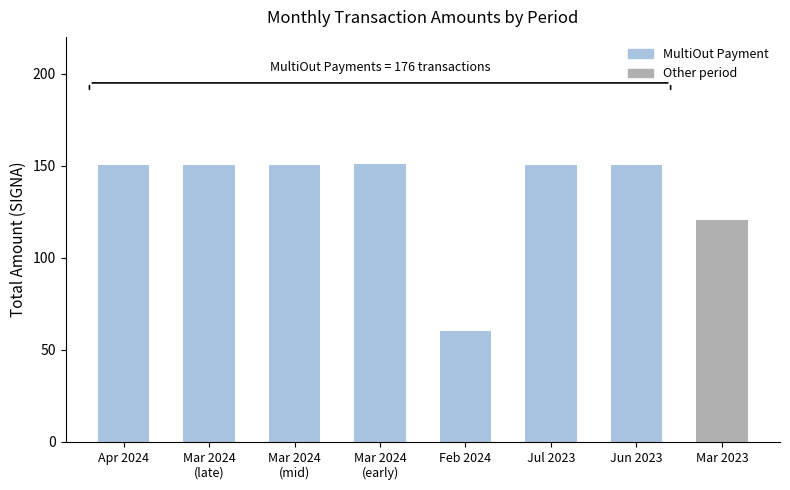

Which label corresponds to the smallest value in the chart?

Feb 2024